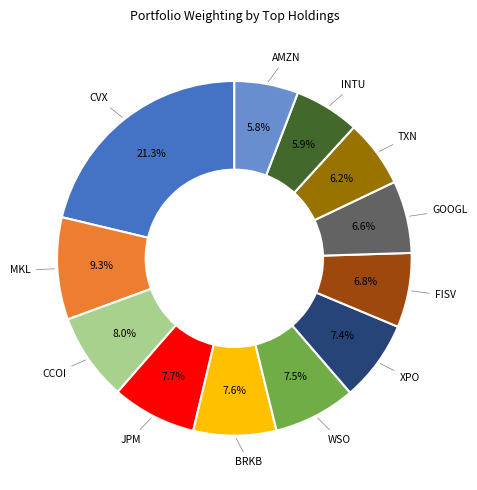

Is there any slice that represents more than half of the pie?

No